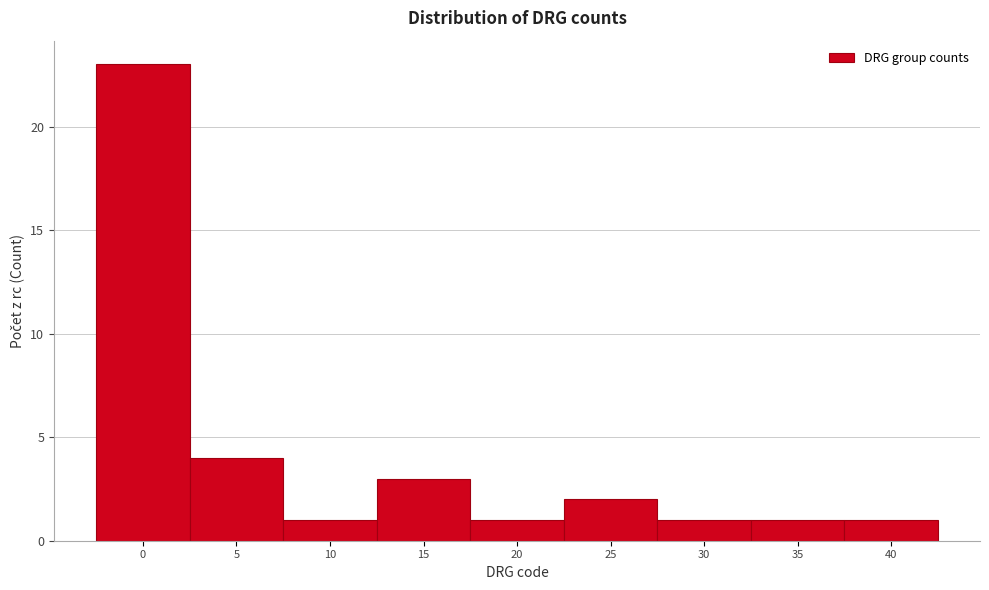

Reading left to right, extract all data points from this chart.

23	4	1	3	1	2	1	1	1